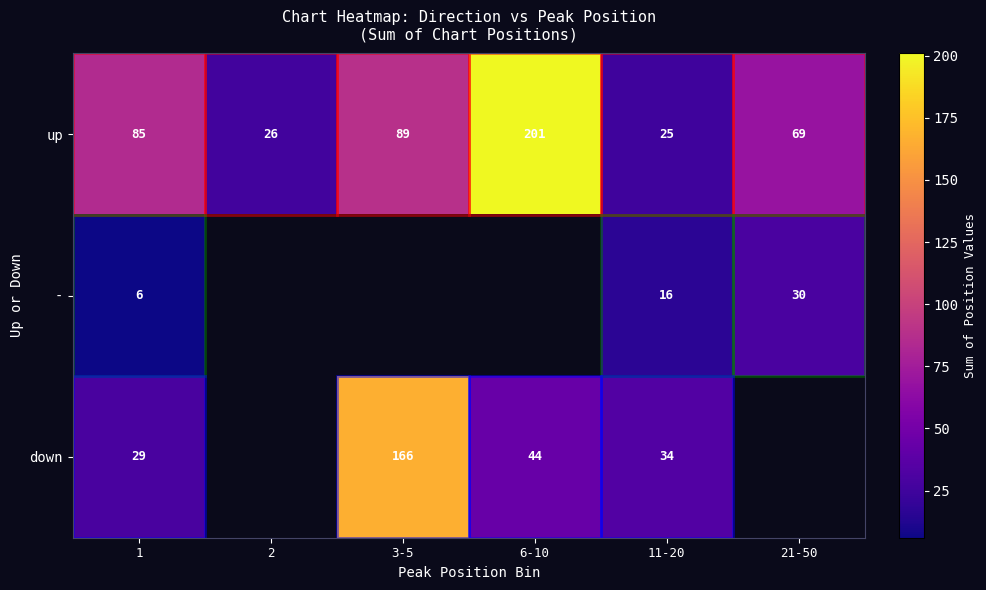

What is the difference between the highest and lowest values at 1?

79